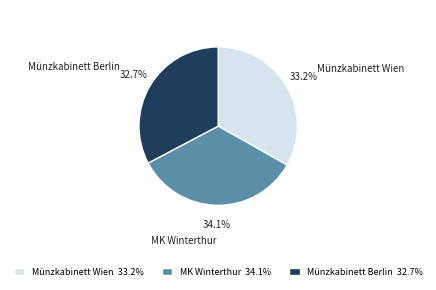

Approximately how many times larger is the value at Münzkabinett Wien compared to MK Winterthur?

1.0